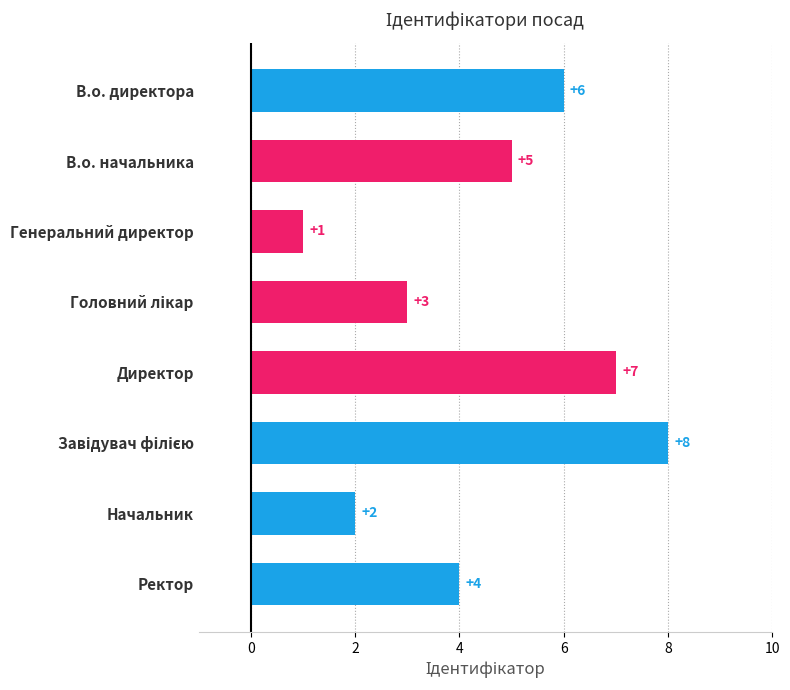

What is the difference between the maximum and minimum values?

7